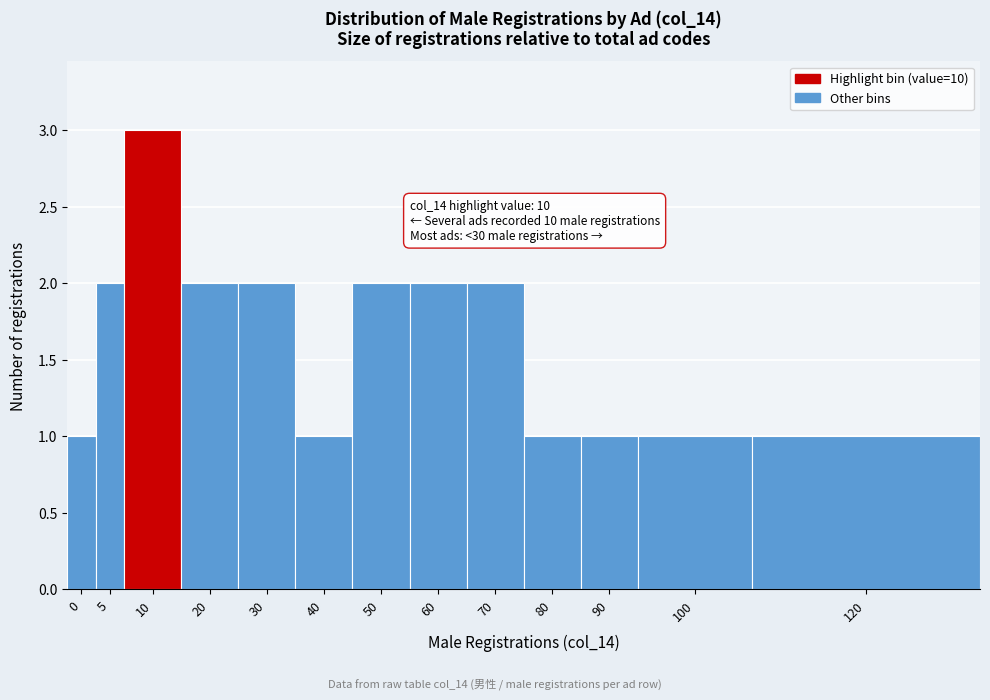

Reading left to right, extract all data points from this chart.

0=1	5=2	10=3	20=2	30=2	40=1	50=2	60=2	70=2	80=1	90=1	100=1	120=1